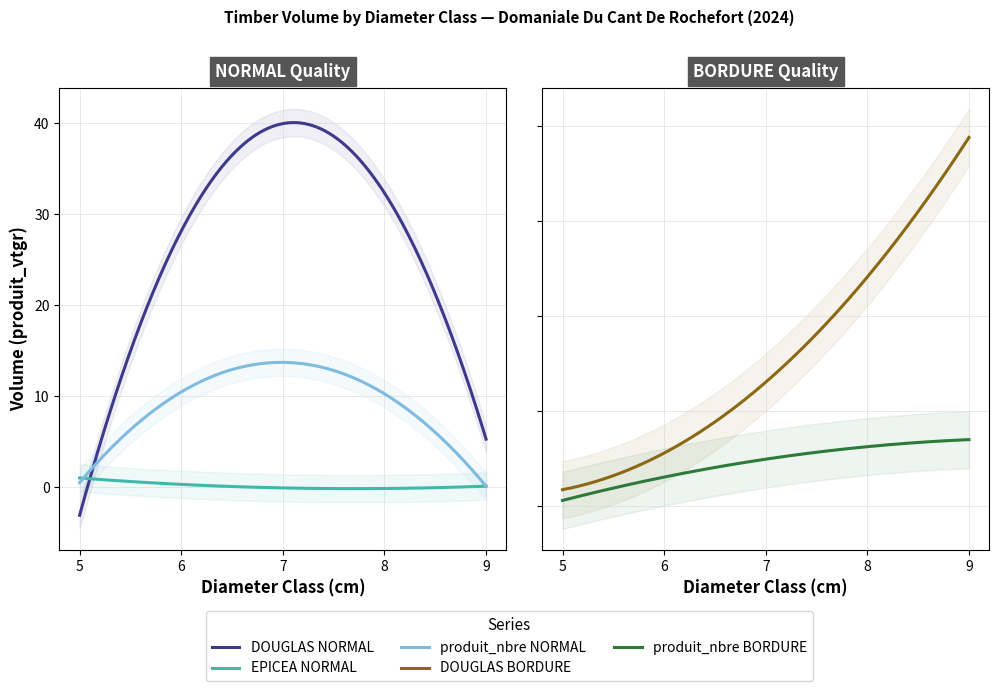

The value of DOUGLAS BORDURE at 7 is 15.2. True or false?

False